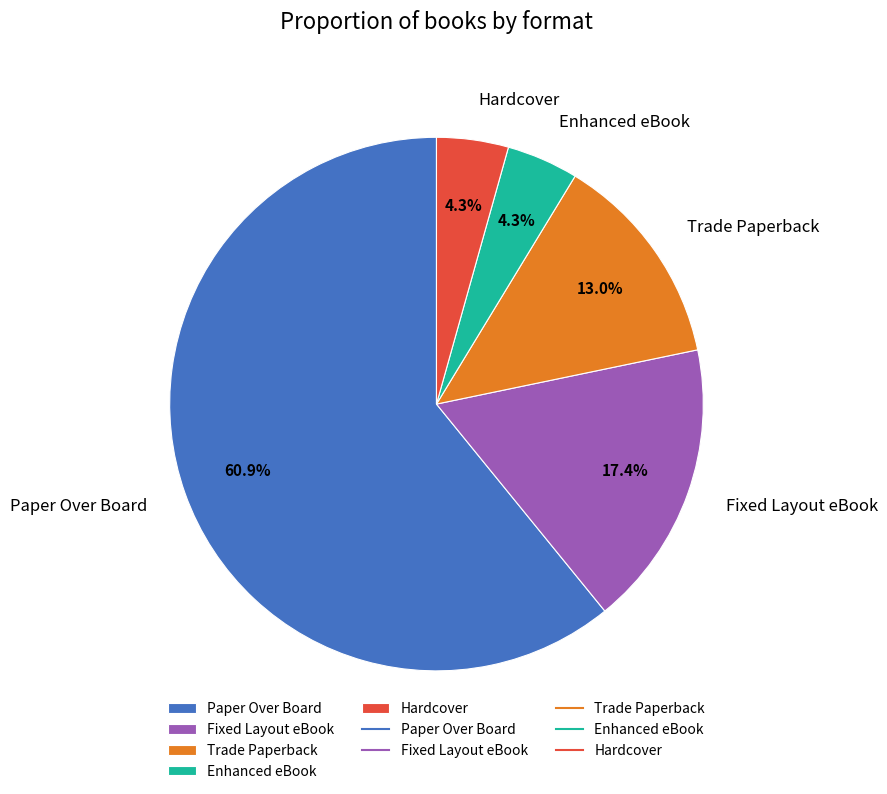

Is there a majority slice in this chart?

Yes